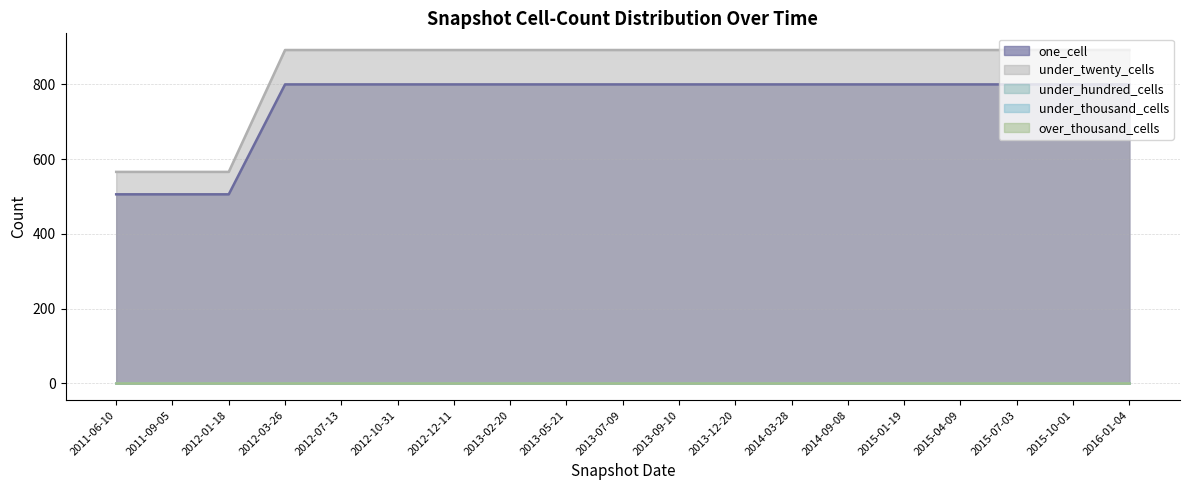

How many lines are shown in the chart?

5